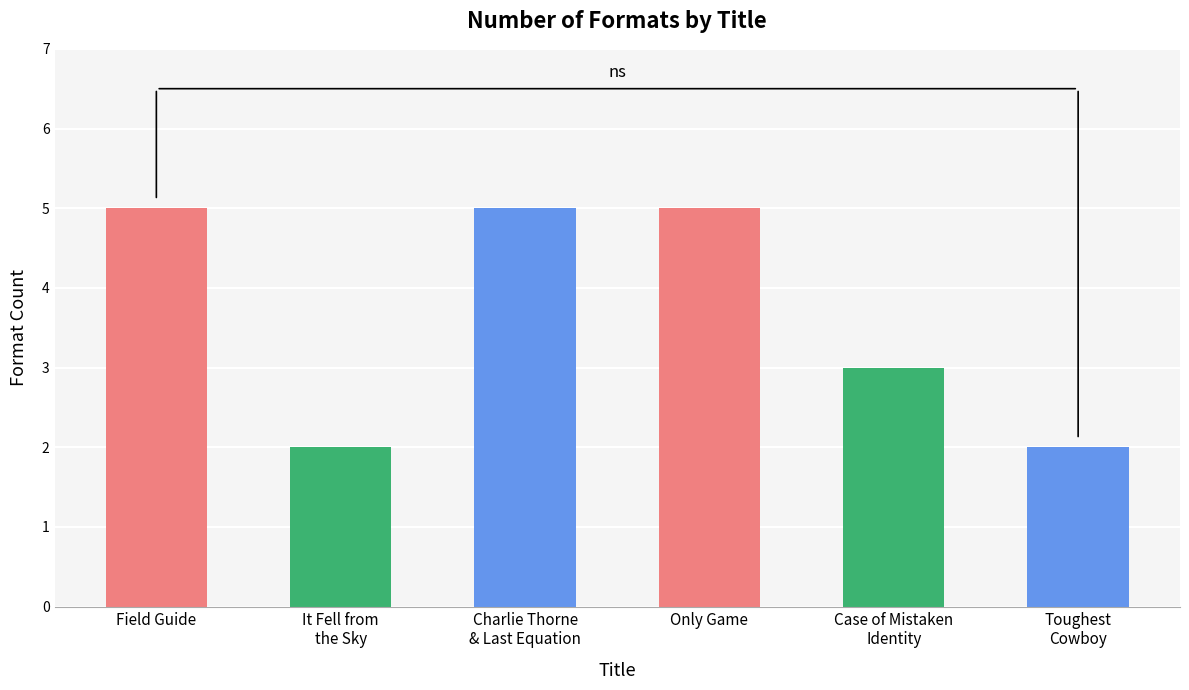

What is the label of the 1st bar from the right?

Toughest Cowboy